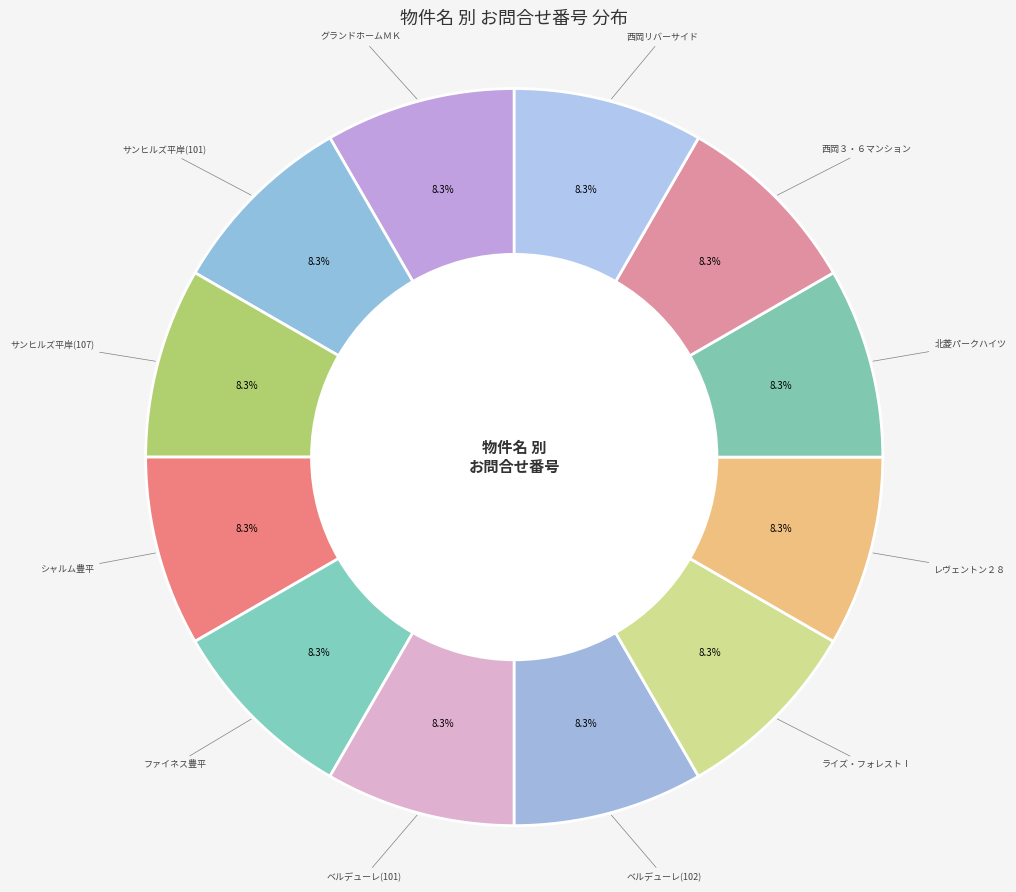

To the nearest percent, what percentage of the pie is シャルム豊平?

8%